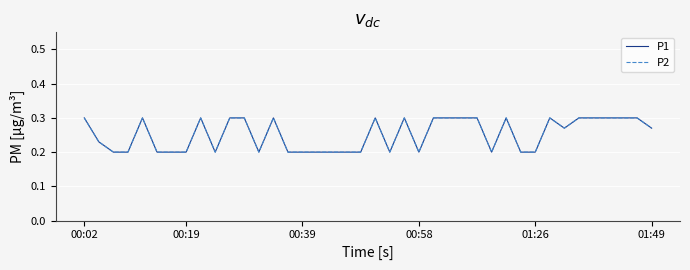

What is the minimum value shown in the chart?

0.2